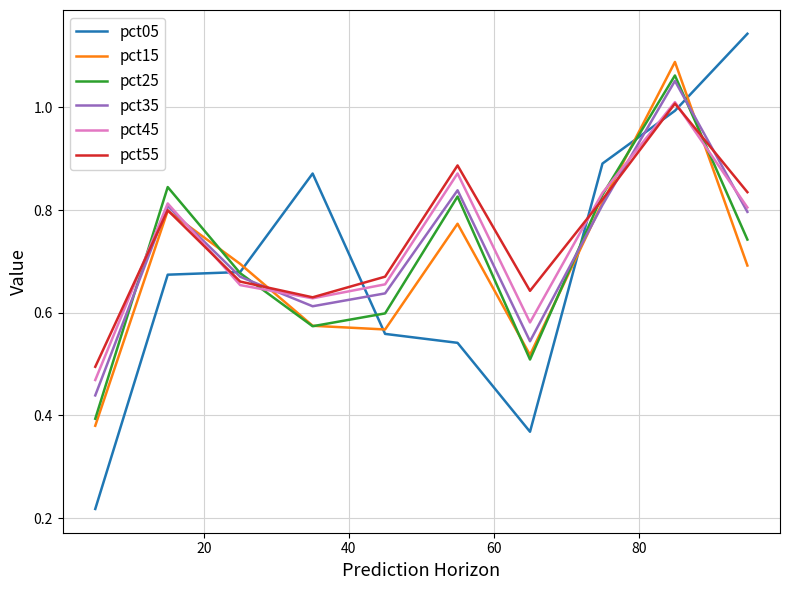

How many lines are shown in the chart?

6